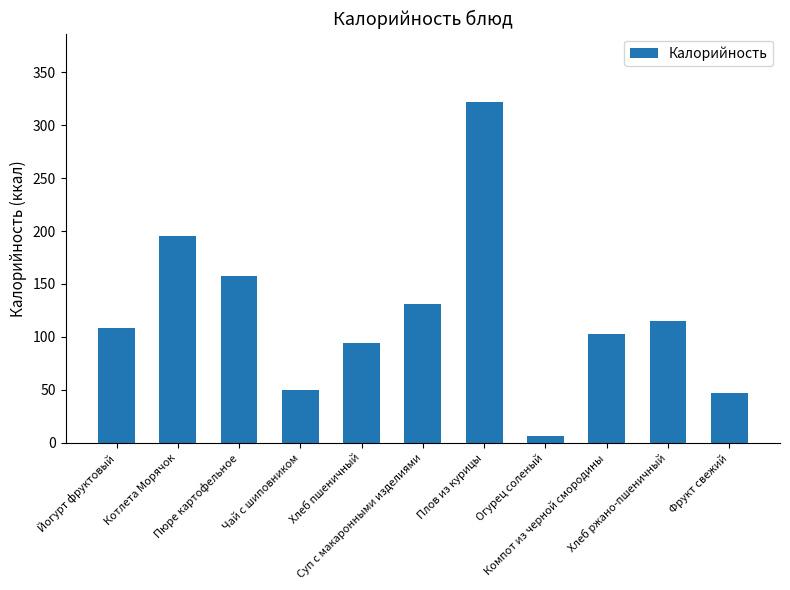

At which category does the chart reach its peak across all series?

Плов из курицы